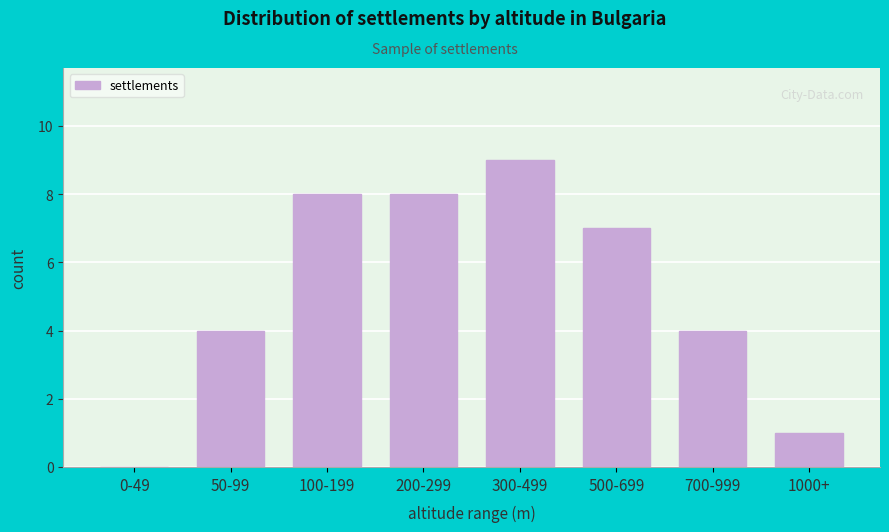

Reading right to left, what are all the values shown in this chart?

1000+=1	700-999=4	500-699=7	300-499=9	200-299=8	100-199=8	50-99=4	0-49=0